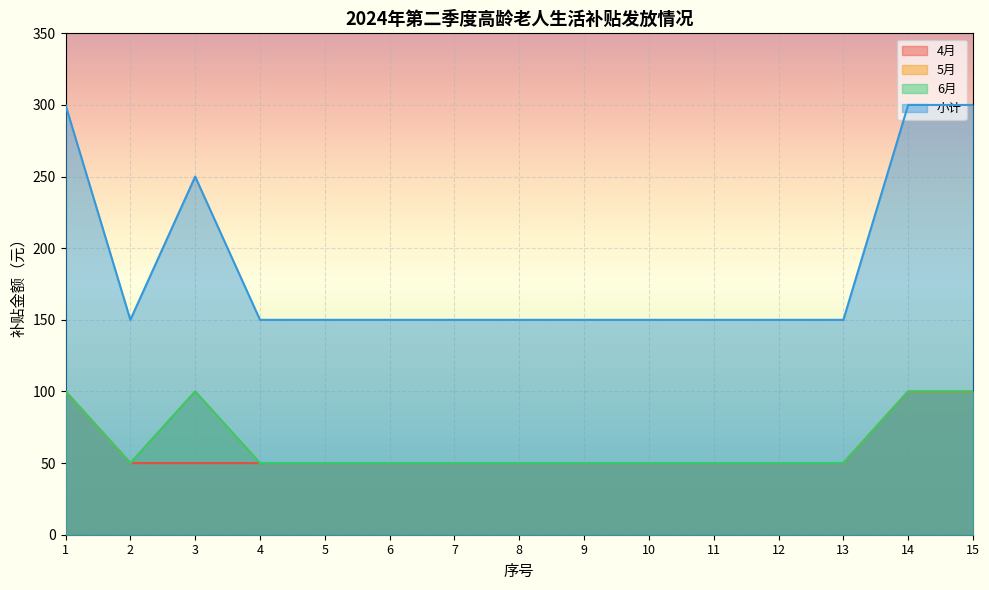

What is the value of the 6月 point at the 5th from the left?

50